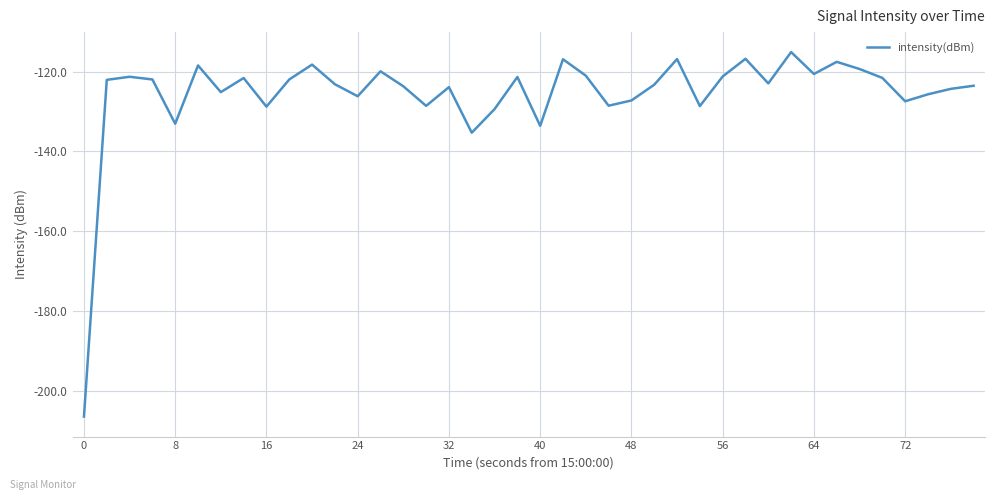

What is the minimum value shown in the chart?

-206.3